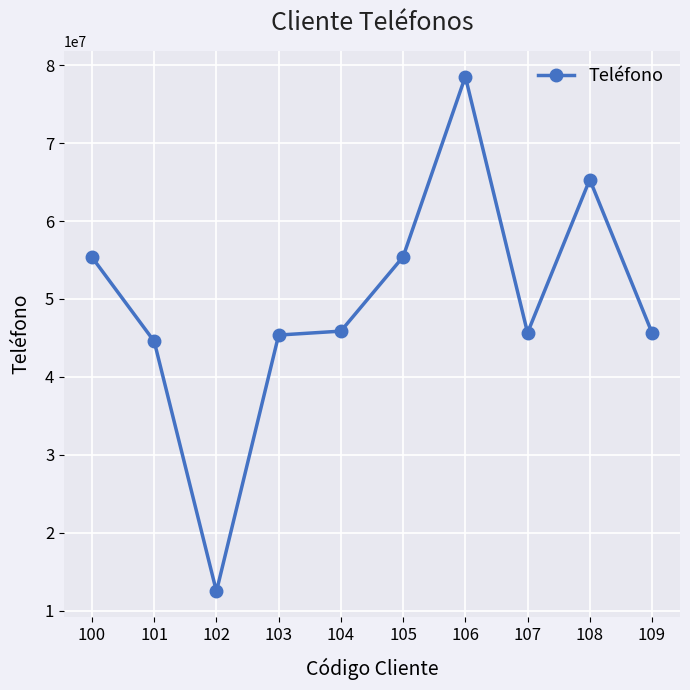

What is the approximate value at 107?

45659874